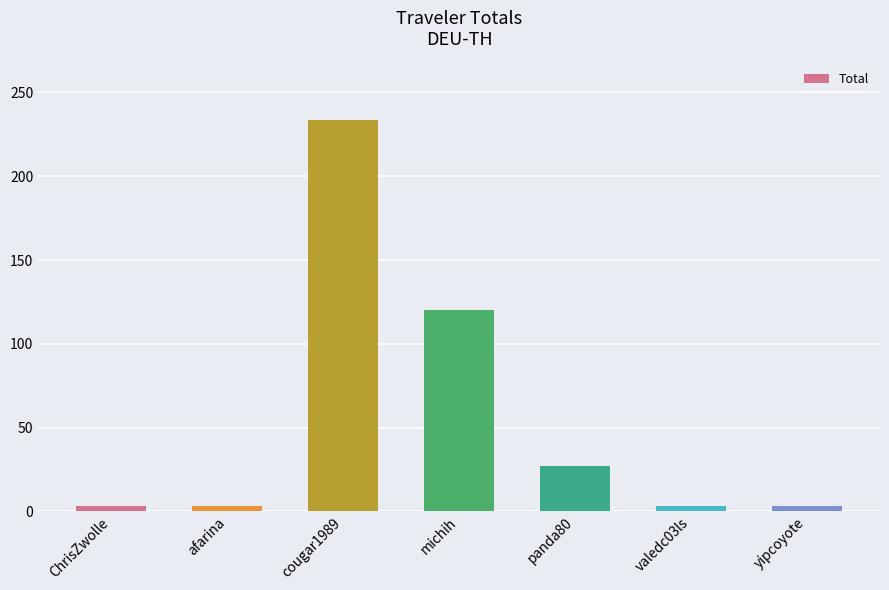

What is the greatest value displayed?

233.5